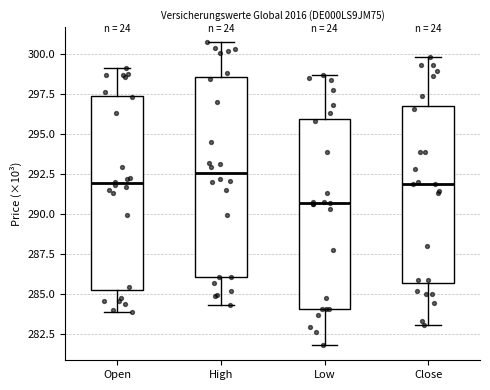

Which box's median line is the lowest?

Low